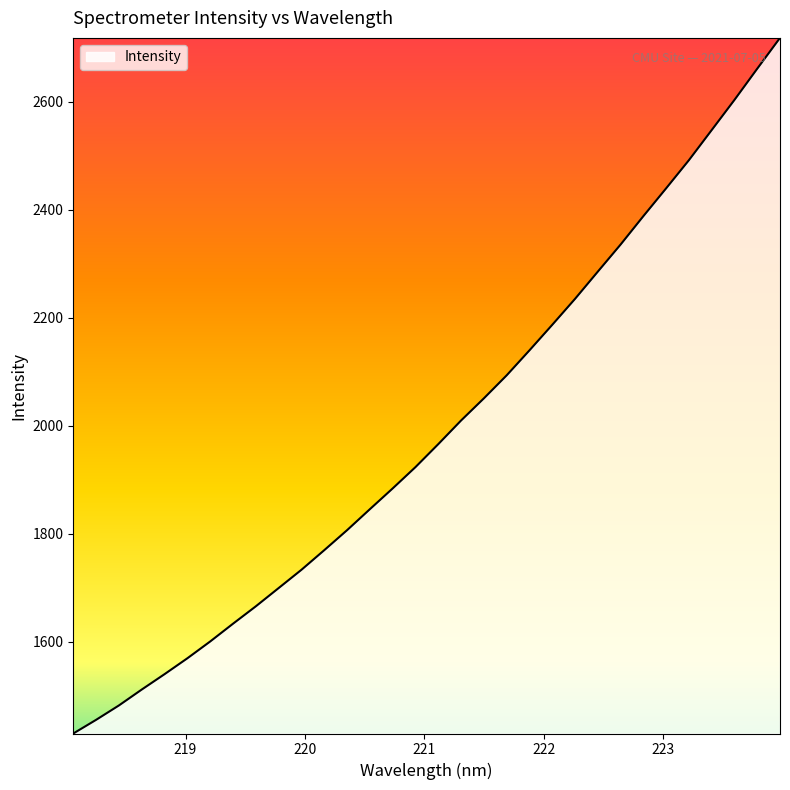

What is the maximum value shown in the chart?

2718.7